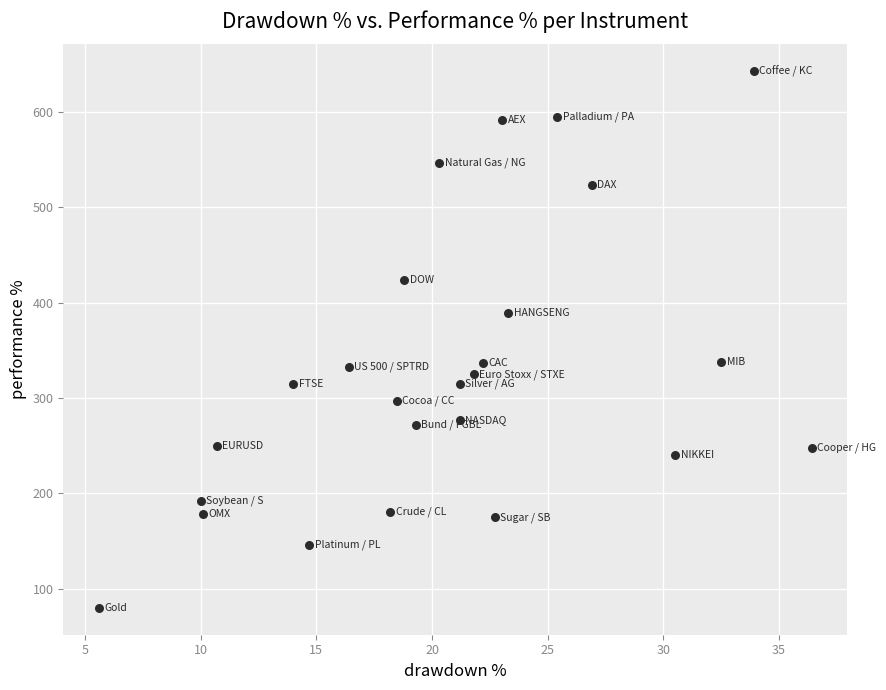

What is the range of Y values (max minus min)?

563